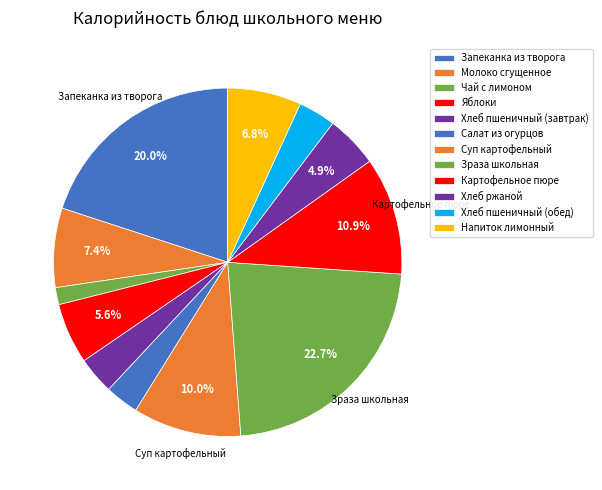

Count the number of slices in the pie.

12